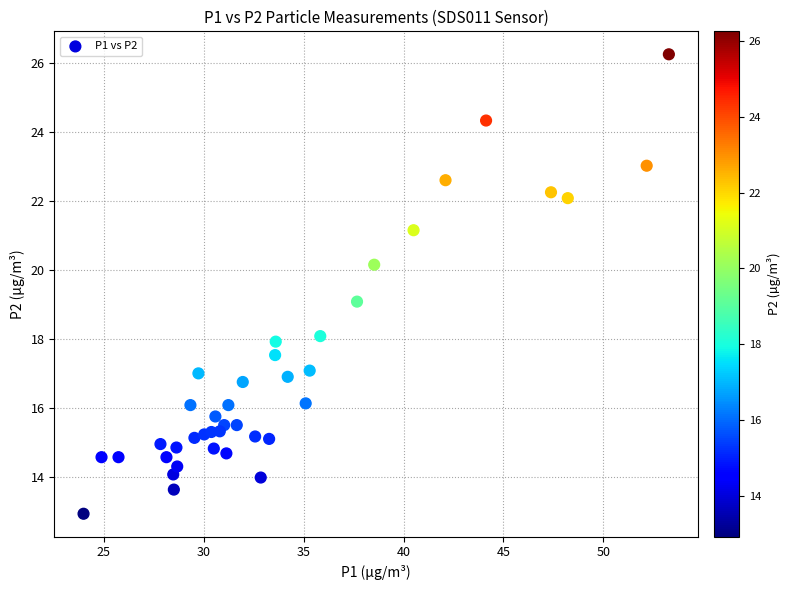

What is the range of Y values (max minus min)?

13.3